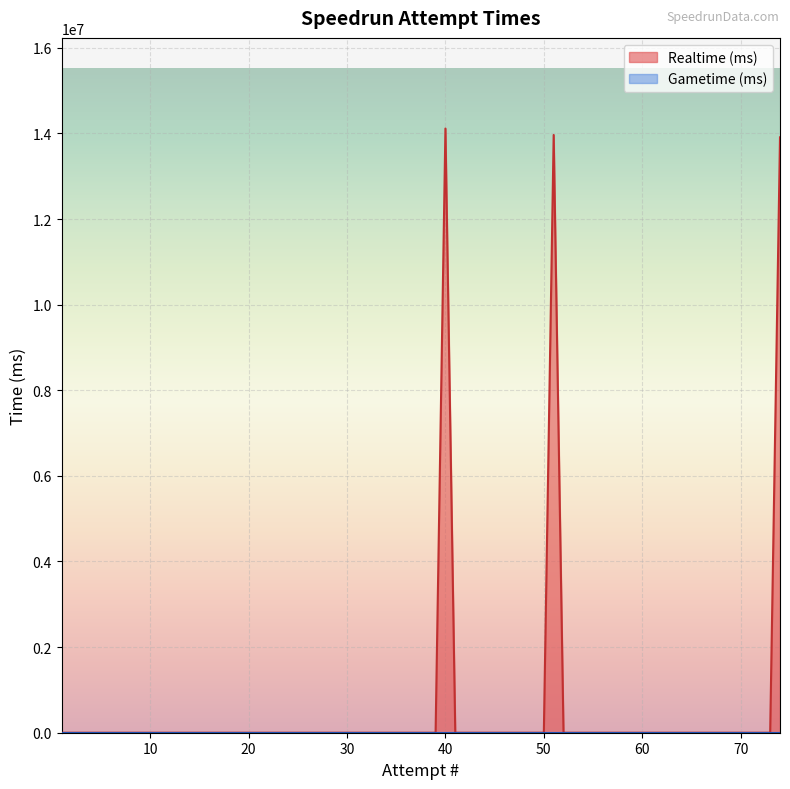

How many distinct data groups are displayed?

2